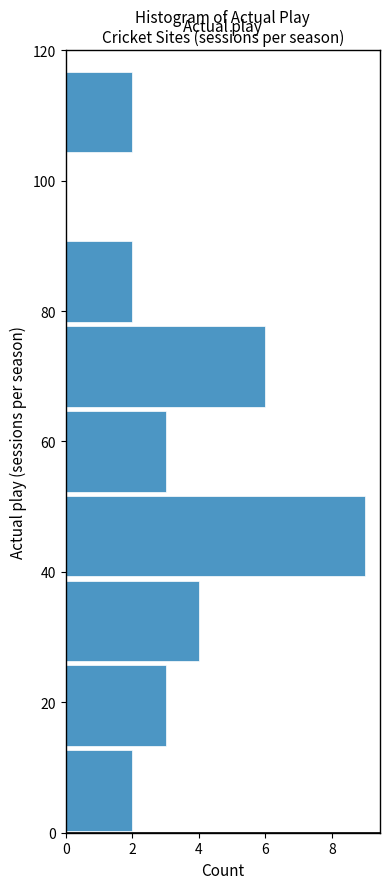

Over which range of the y-axis is the bar longest?

39 to 52